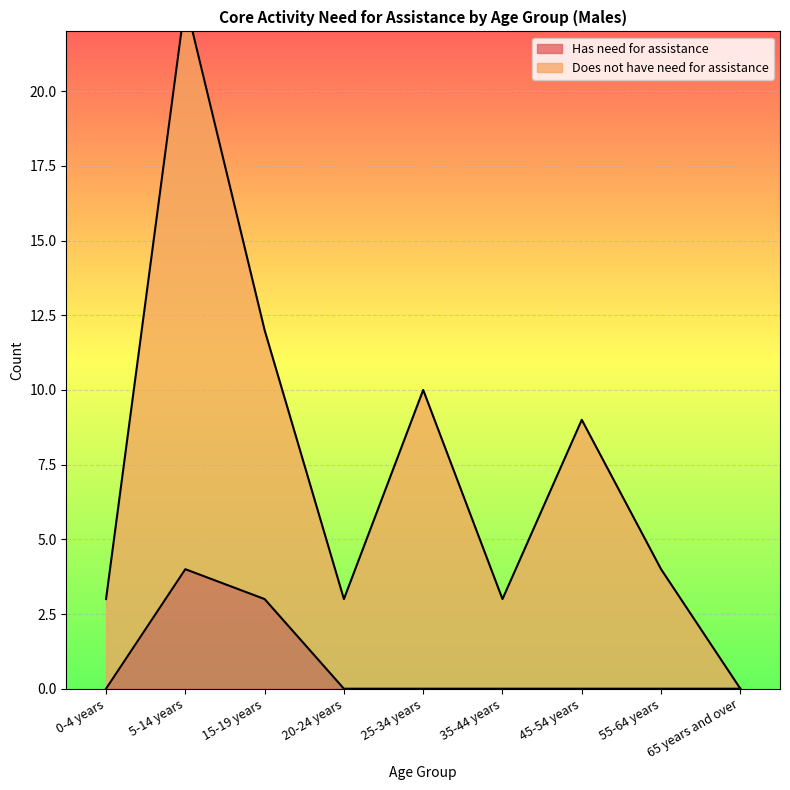

Between 20-24 years and 55-64 years, which series saw the biggest shift?

Does not have need for assistance